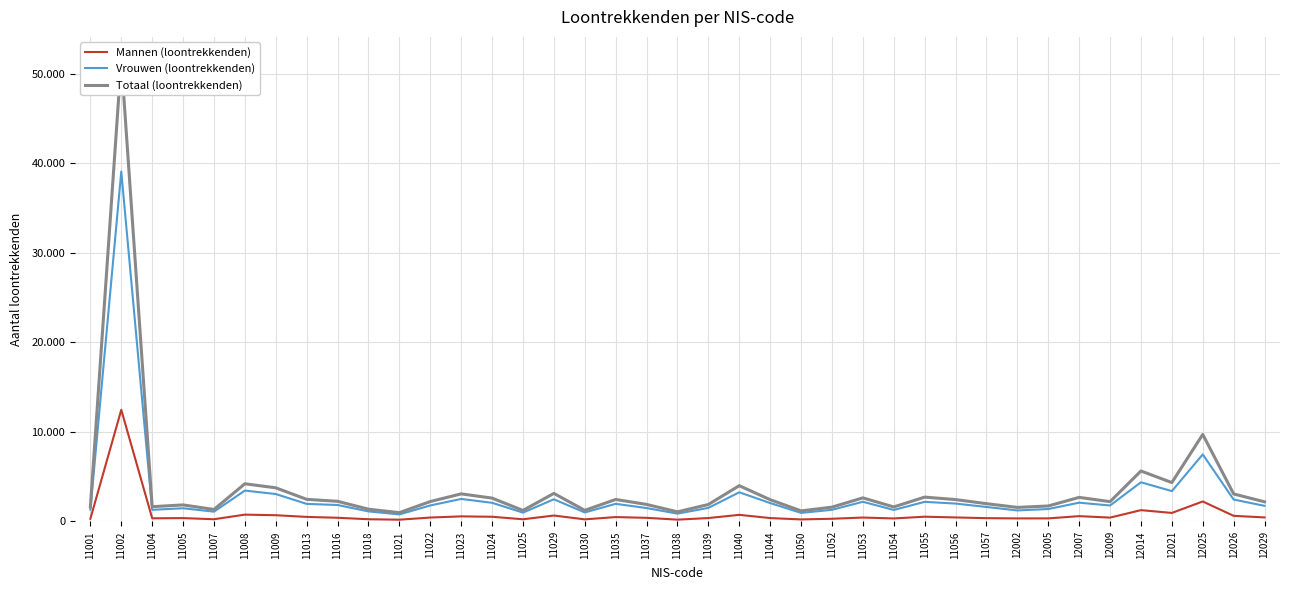

True or false: Mannen (loontrekkenden) has a value of 345 at 11050.

False